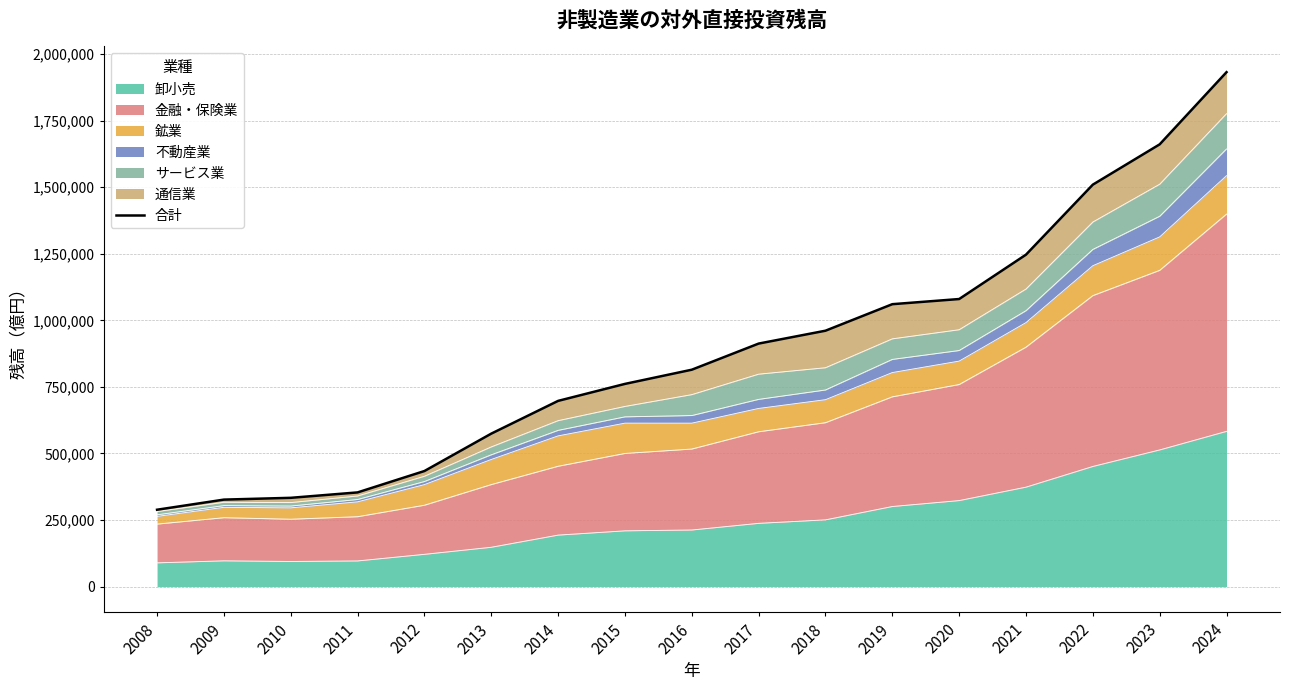

Reading left to right, transcribe all the data shown in this chart.

2008=288838.0	2009=326822.7	2010=333519.8	2011=353856.3	2012=434144.6	2013=574588.2	2014=697578.9	2015=761361.7	2016=814665.8	2017=912793.9	2018=961127.4	2019=1060746.3	2020=1080110.4	2021=1246759.7	2022=1509714.1	2023=1661050.7	2024=1932135.2